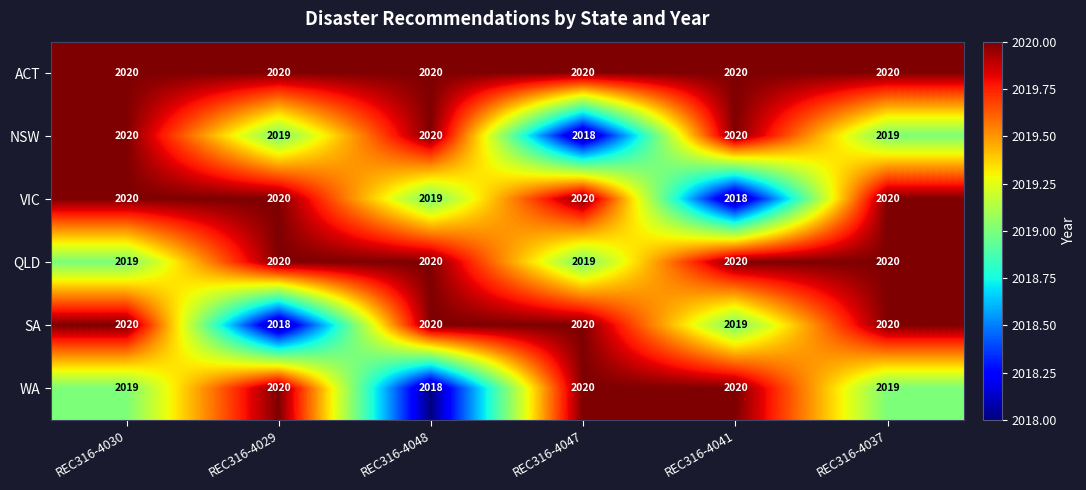

What is the approximate value of WA at REC316-4048?

2018